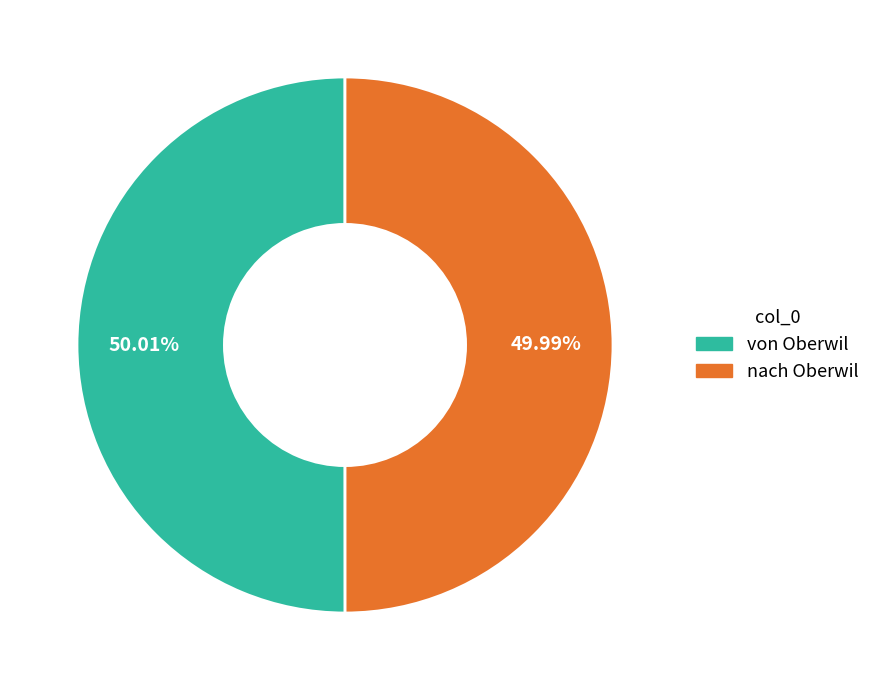

The nach Oberwil slice represents 50% of the pie. True or false?

True